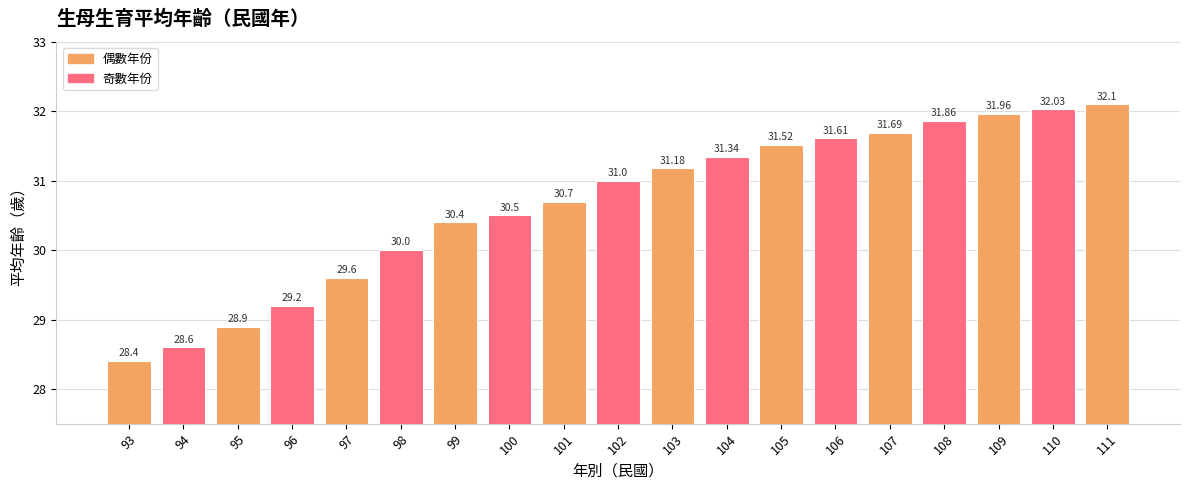

The chart shows a value of 28.9 at 95. True or false?

True